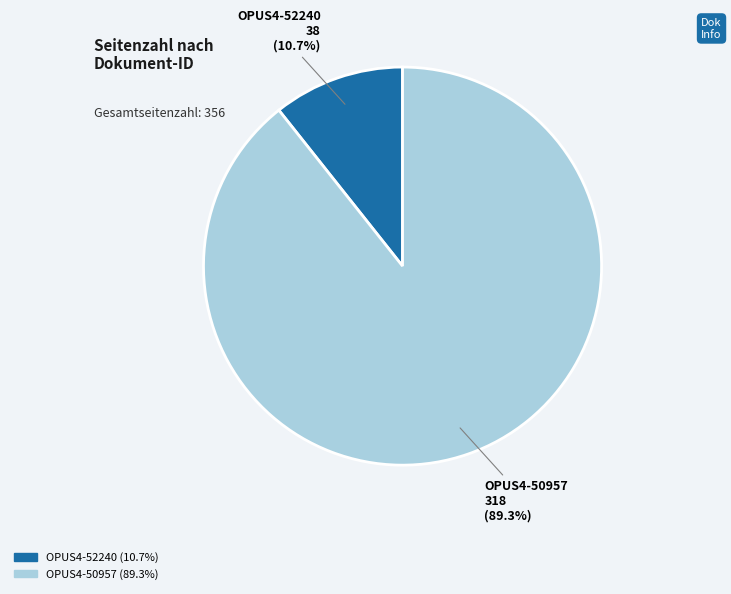

Which category has the biggest portion of the pie?

OPUS4-50957